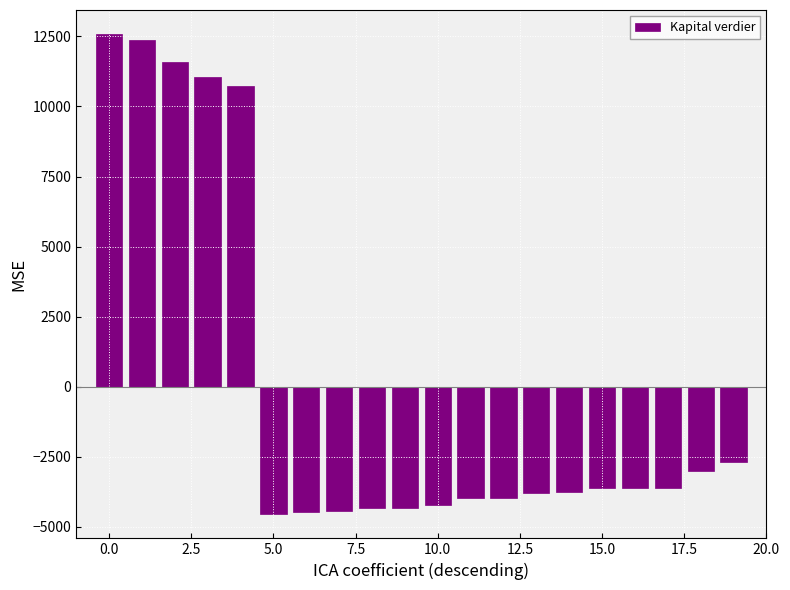

What is the smallest value displayed?

-4552.2